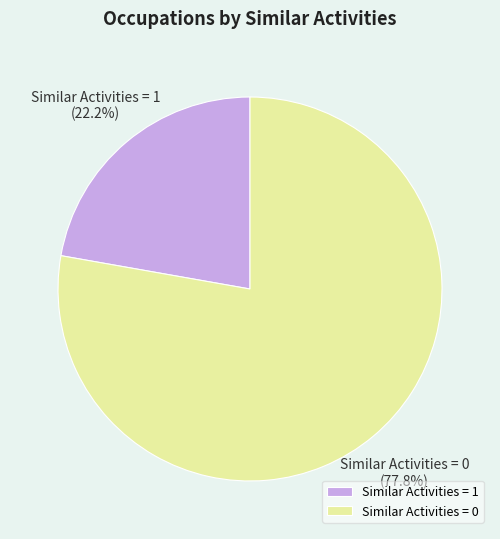

To the nearest percent, what is the average slice percentage?

50%